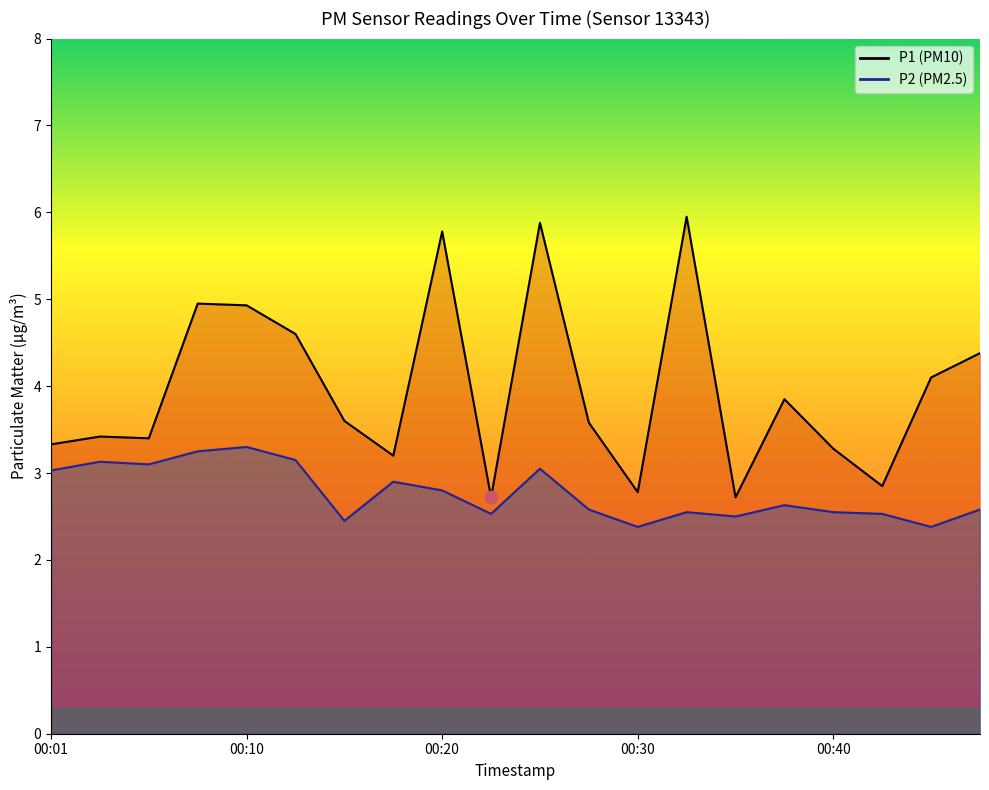

True or false: P1 and P2 intersect in this chart.

False